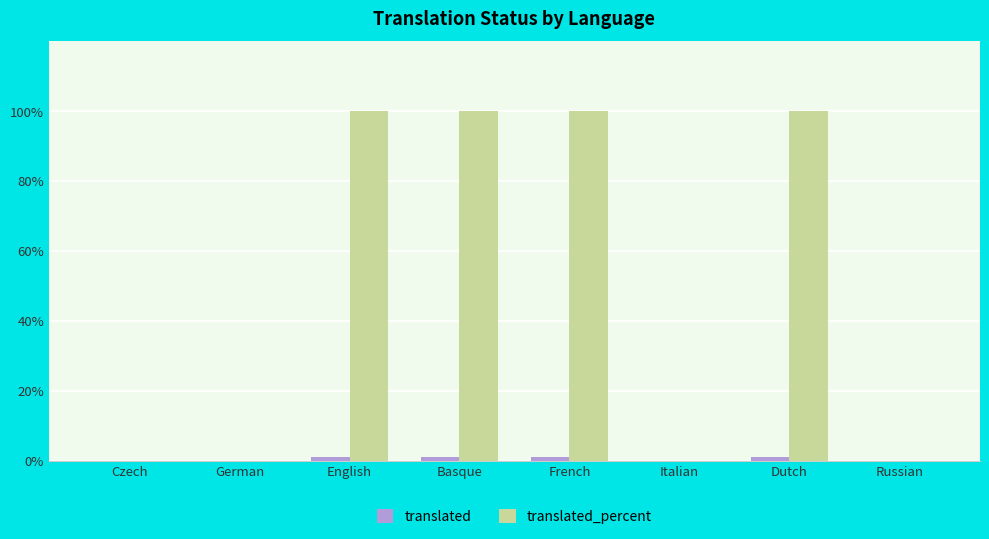

What is the sum of the translated values at German and English?

1